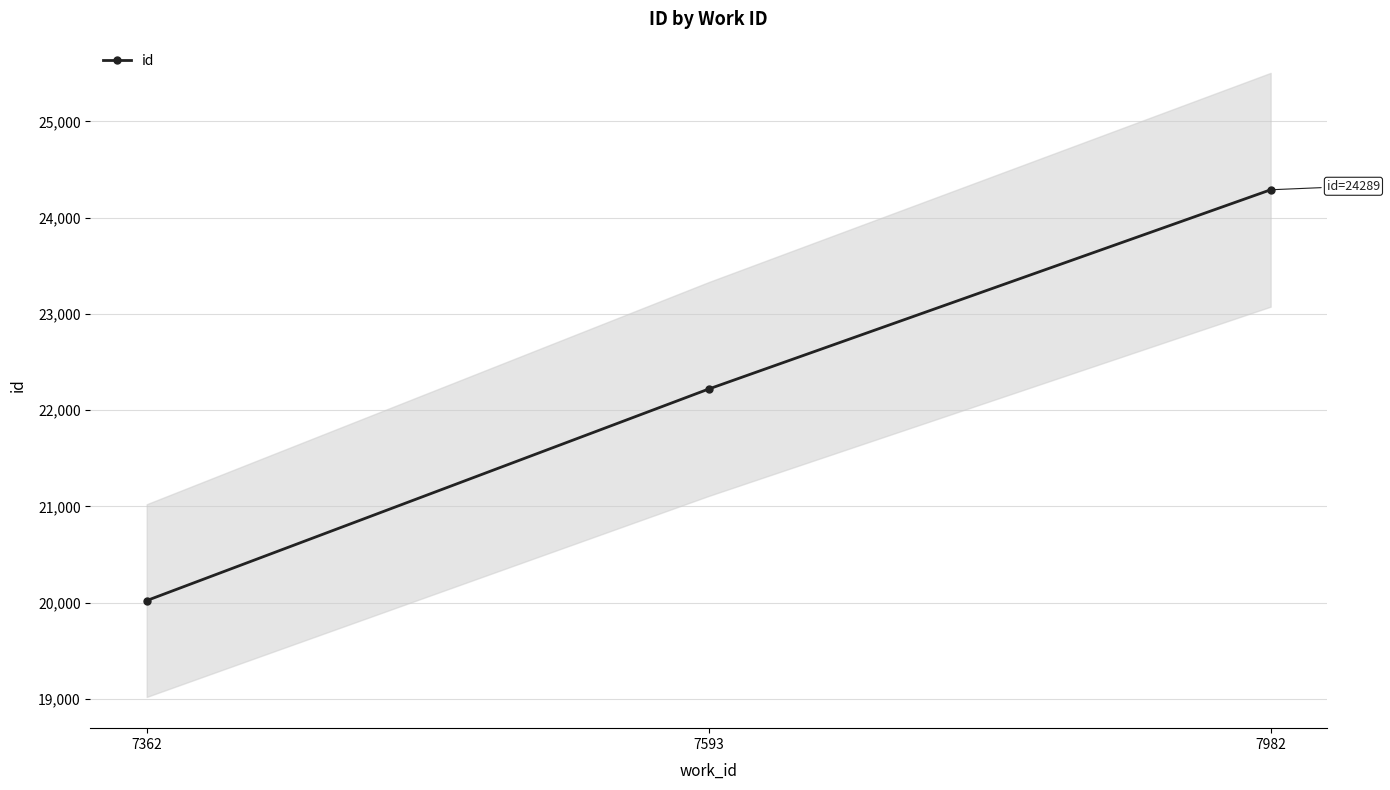

What is the ratio of the value at 7982 to the value at 7362?

1.2